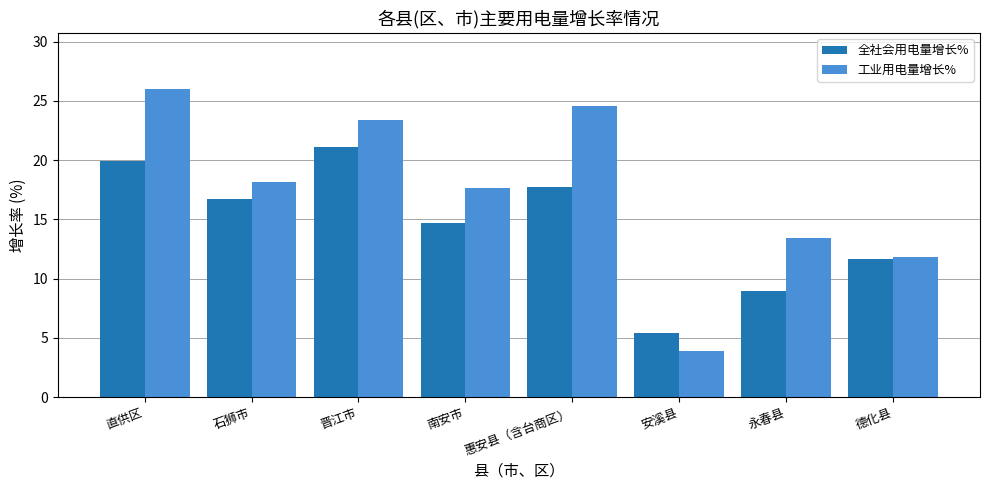

At which category is the sum across all series the highest?

直供区